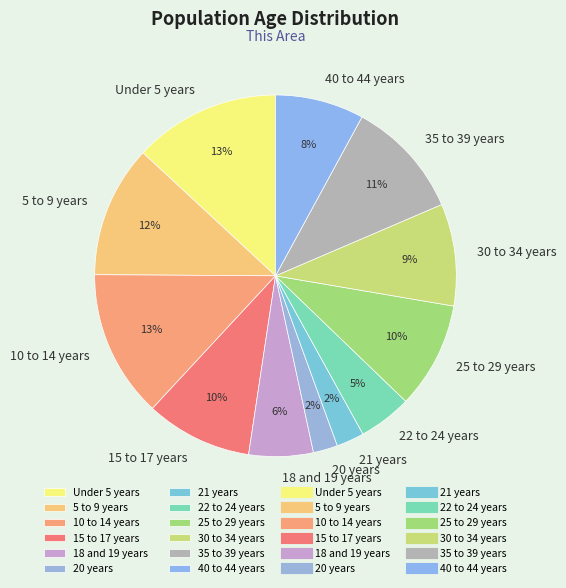

Is it true that 40 to 44 years is 1% of the pie?

False